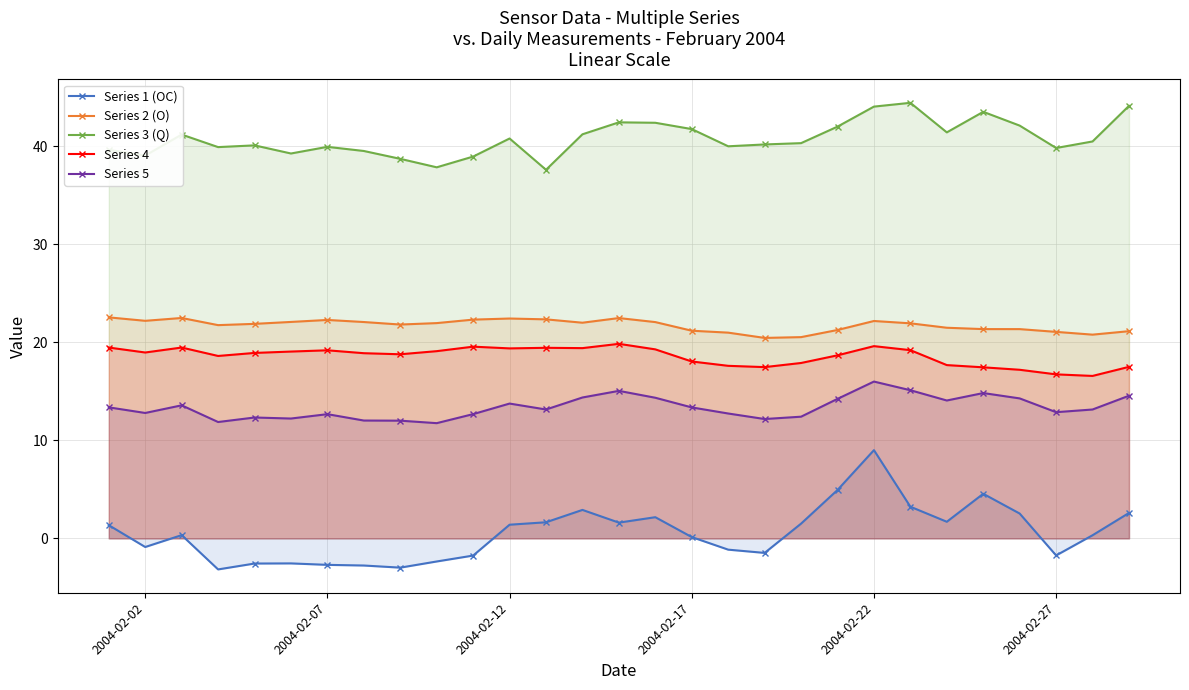

Is it true that Series 1 (OC) equals -4.3 at 2004-02-17?

False